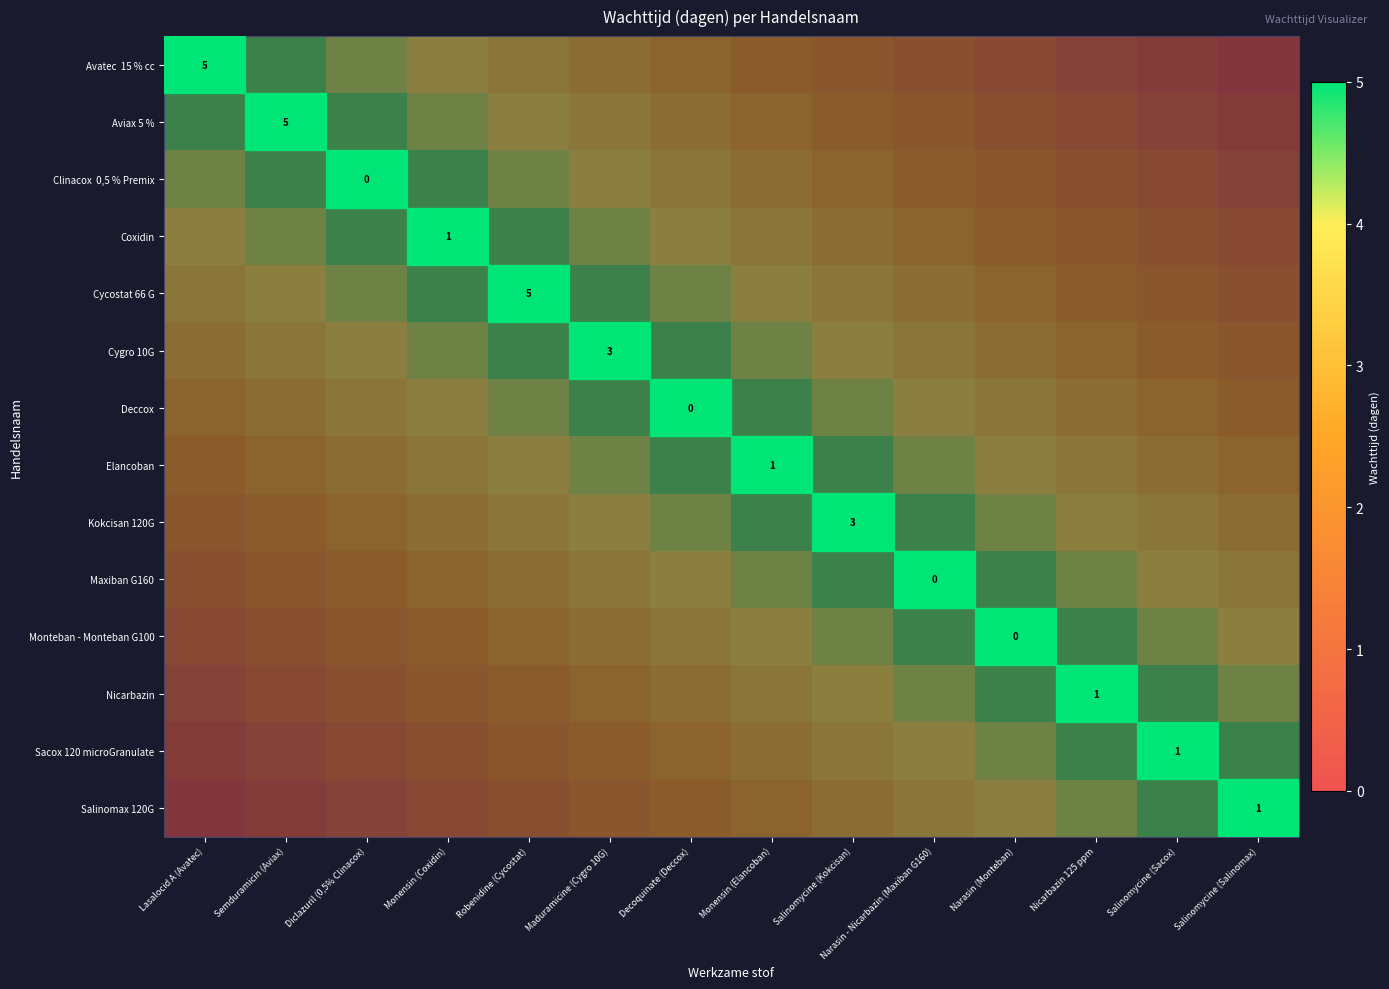

At which category is the sum across all series the highest?

Lasalocid A (Avatec)